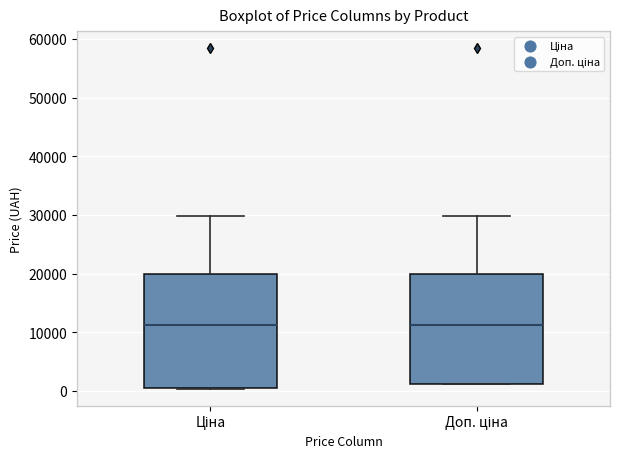

Where is the upper edge of the box for Доп. ціна on the y-axis? The values are not printed on the chart, so give them approximately, as read against the axis.

20000